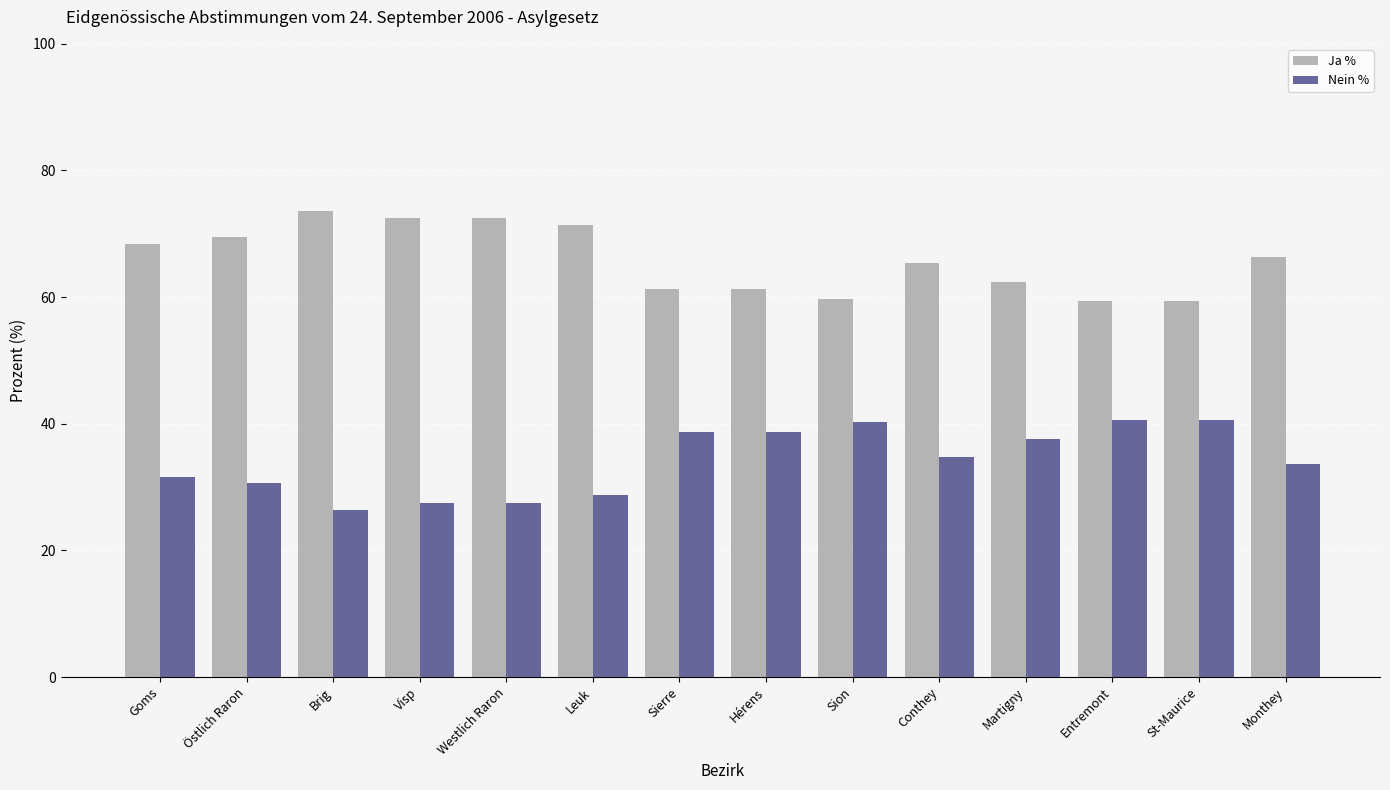

What is the sum of the Ja % values at Östlich Raron and Visp?

141.9